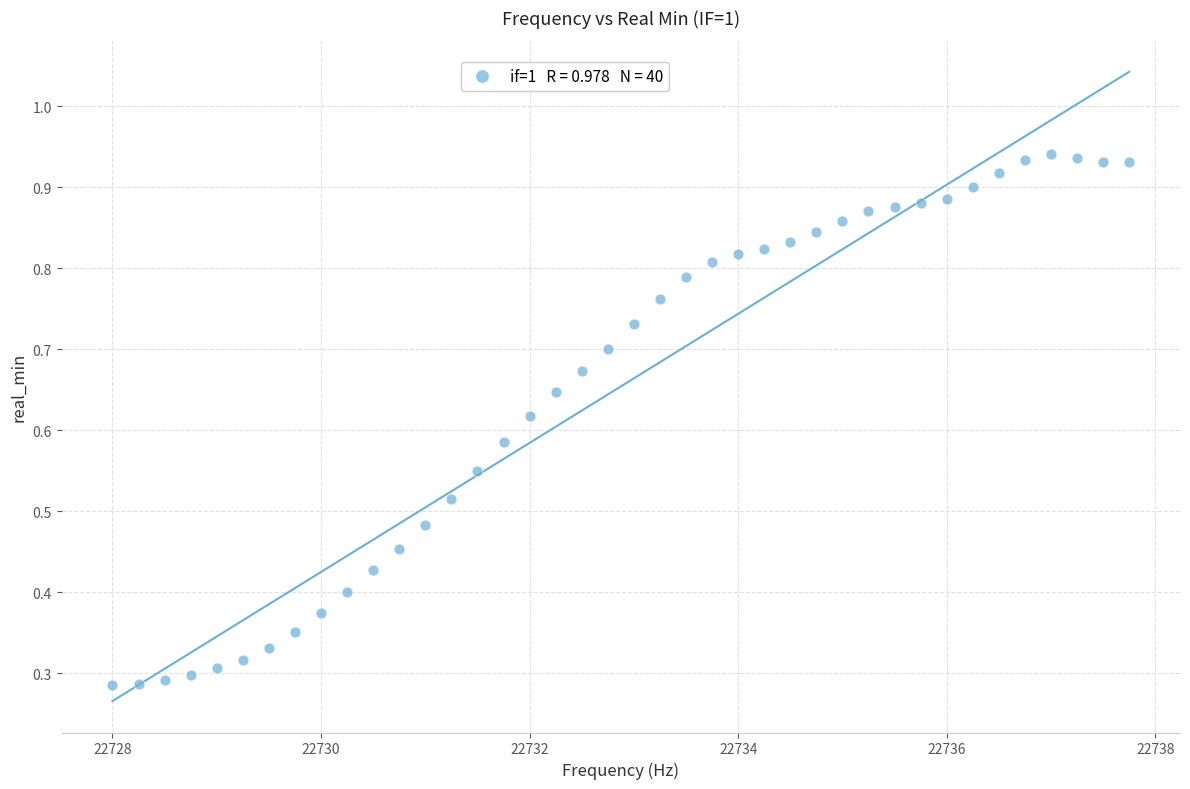

What is the range of X values (max minus min)?

9.8